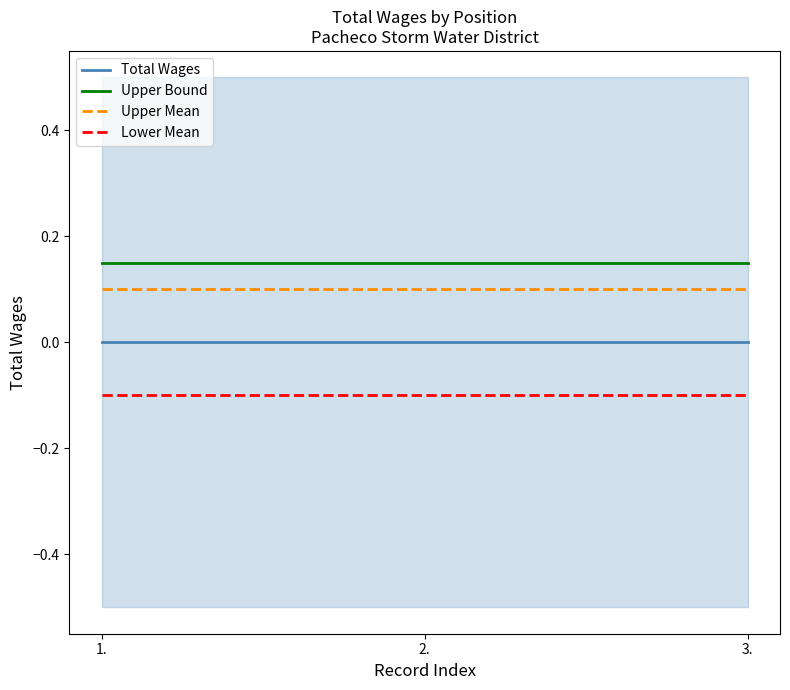

At which label is Upper Bound closest to 0?

1.